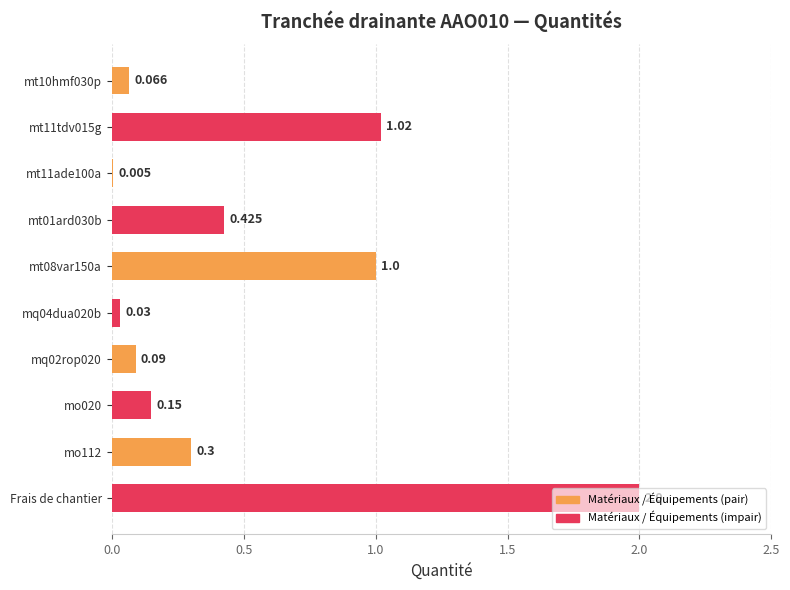

Where is the data nearest to the value 1?

mt08var150a